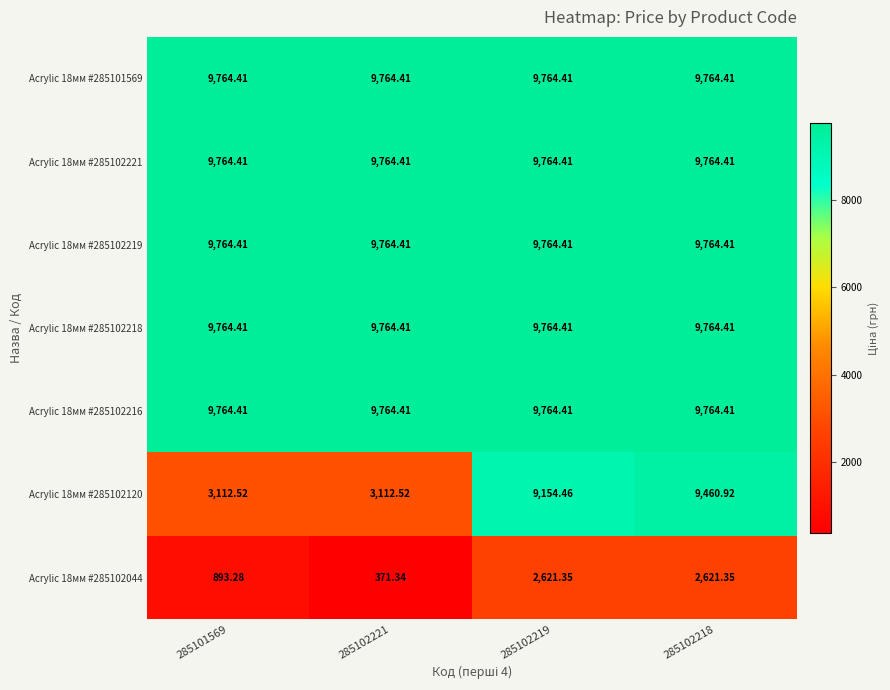

Is the value of Acrylic 18мм #285102216 at 285102221 greater than the value of Acrylic 18мм #285102044 at 285102219?

Yes